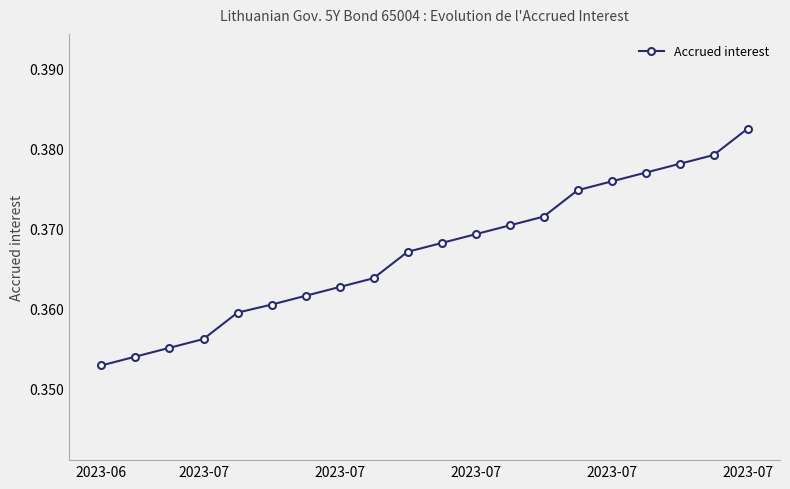

Count the values in the range 0 to 1.

20